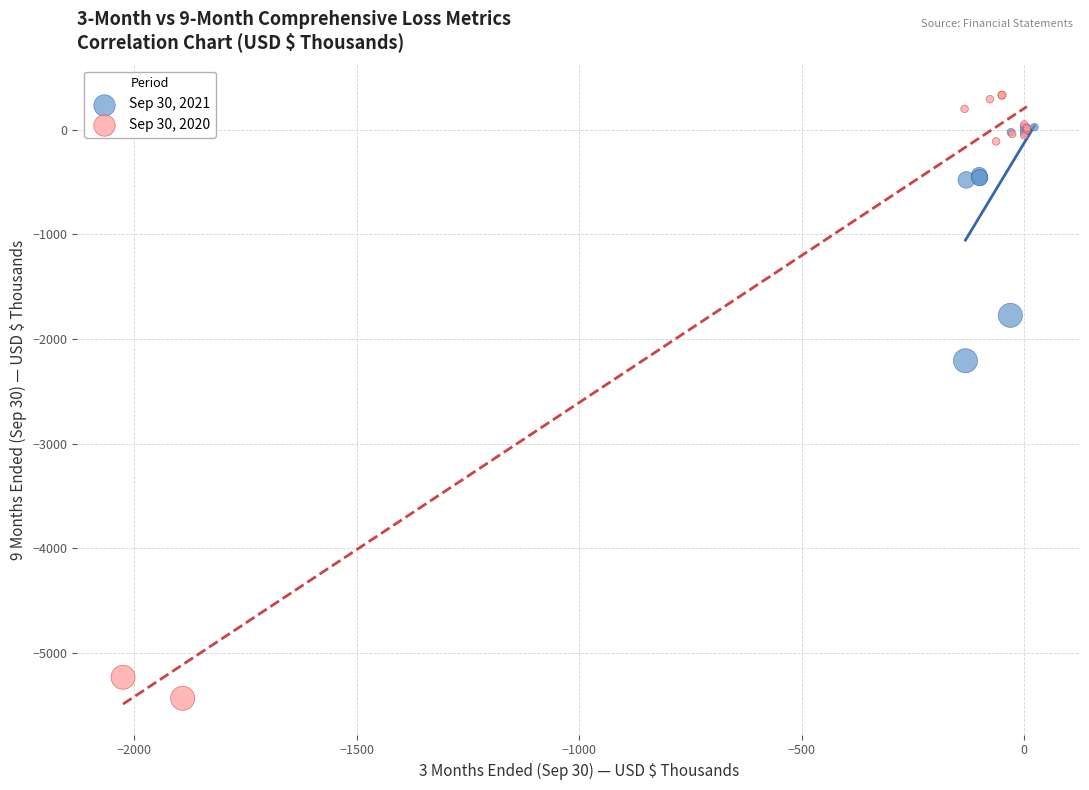

Which series has the largest Y range (max minus min)?

Sep 30, 2020